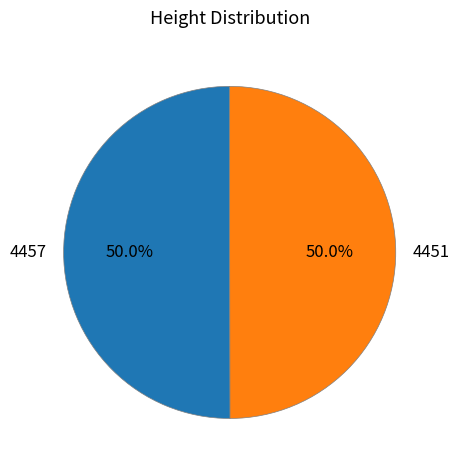

How many segments does this pie chart have?

2